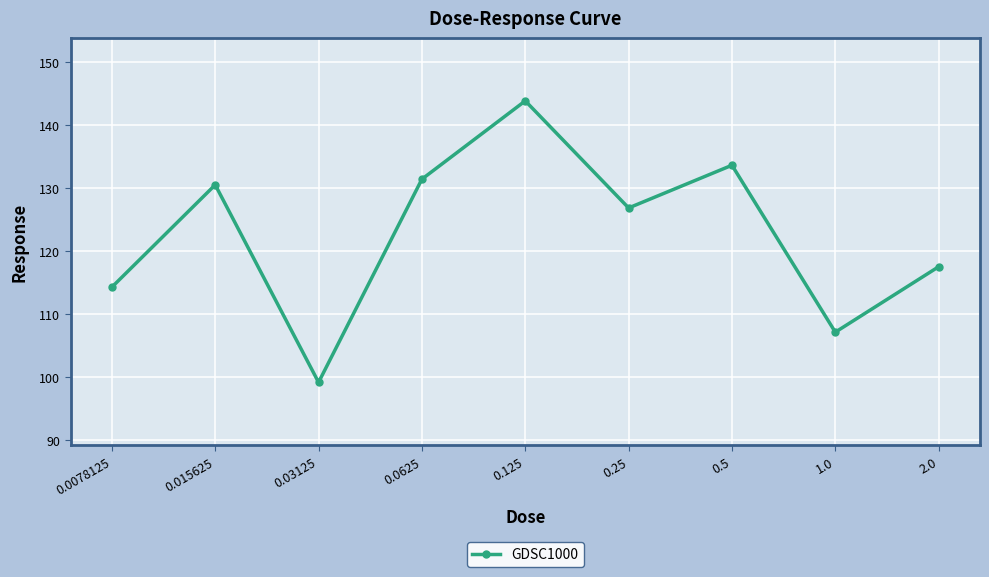

Reading left to right, extract all data points from this chart.

0.0078125=114.2	0.015625=130.5	0.03125=99.1	0.0625=131.4	0.125=143.8	0.25=126.8	0.5=133.6	1.0=107.1	2.0=117.5